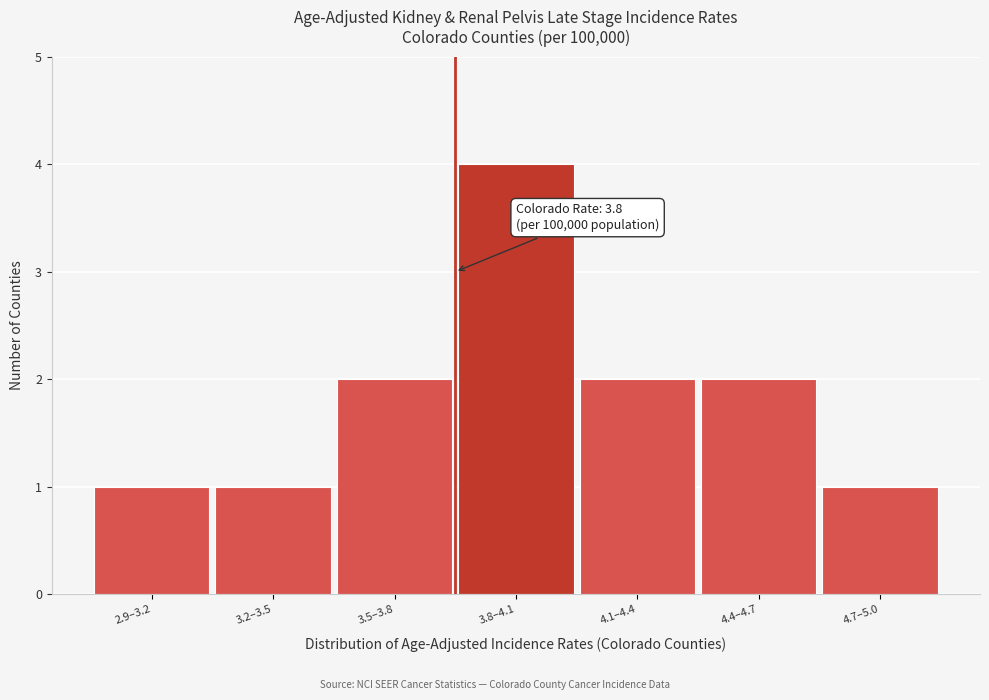

Reading left to right, list all the values displayed in this chart.

2.9–3.2=1	3.2–3.5=1	3.5–3.8=2	3.8–4.1=4	4.1–4.4=2	4.4–4.7=2	4.7–5.0=1